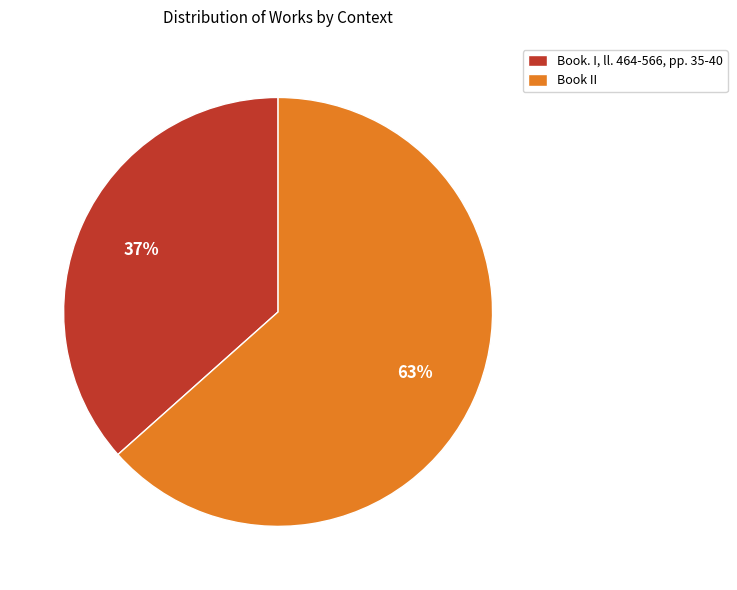

Between Book. I, ll. 464-566, pp. 35-40 and Book II, which is larger?

Book II